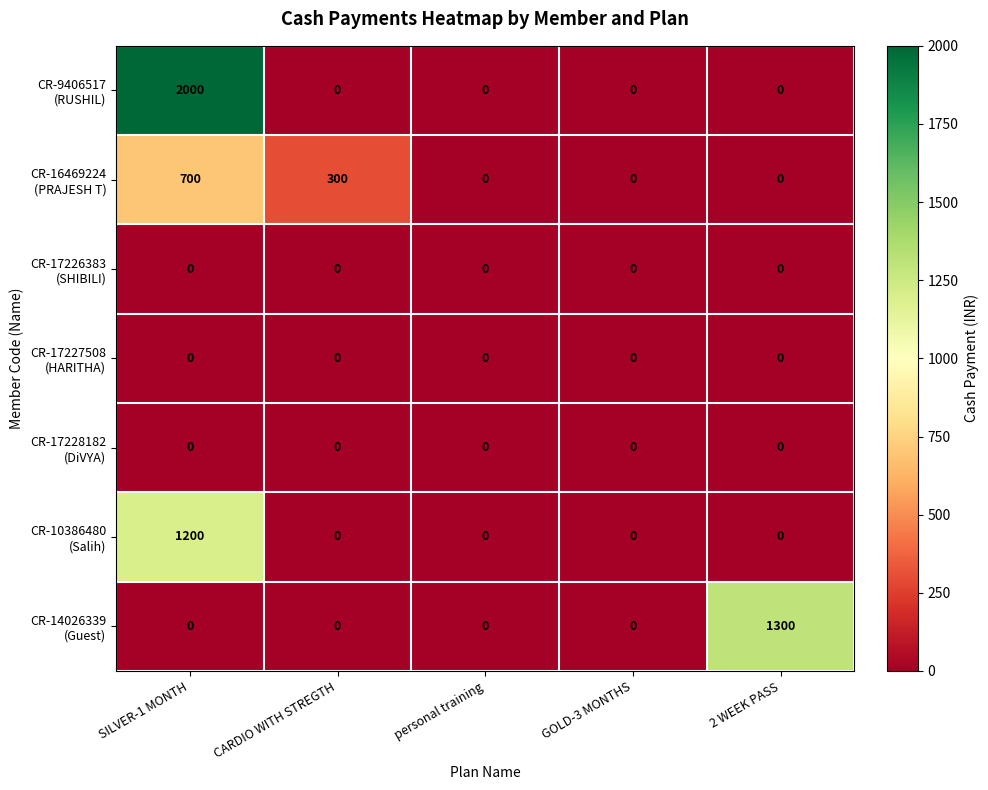

What is the difference between the highest and lowest values at 2 WEEK PASS?

1300